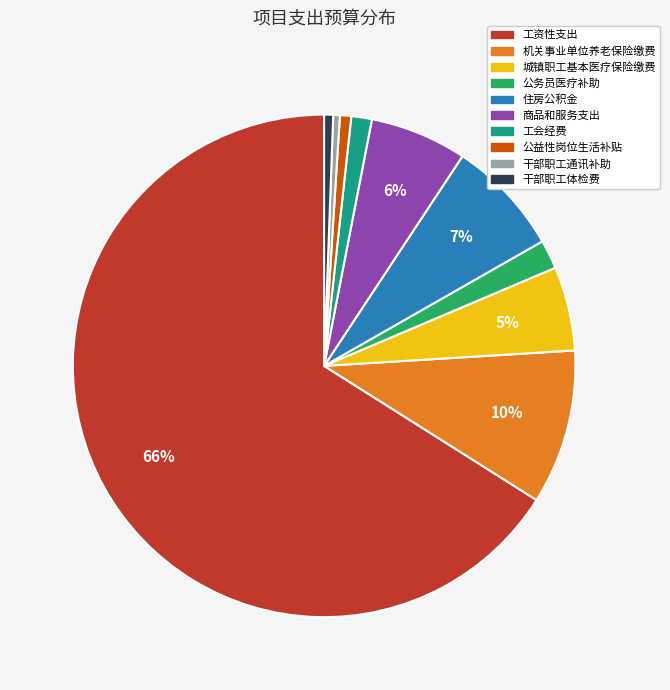

To the nearest percent, what percentage of the pie is 机关事业单位养老保险缴费?

10%